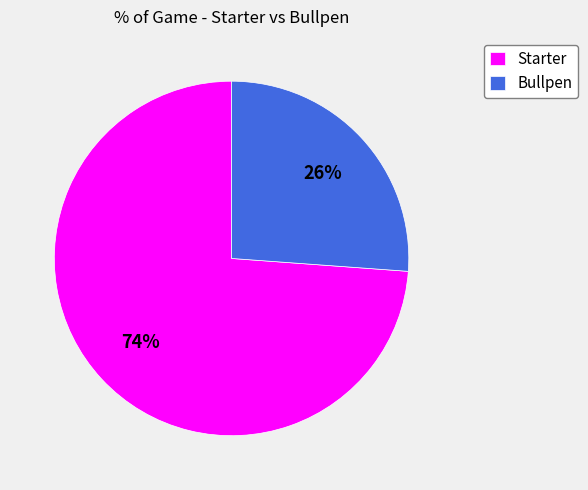

Rank the categories by value from highest to lowest.

Starter, Bullpen